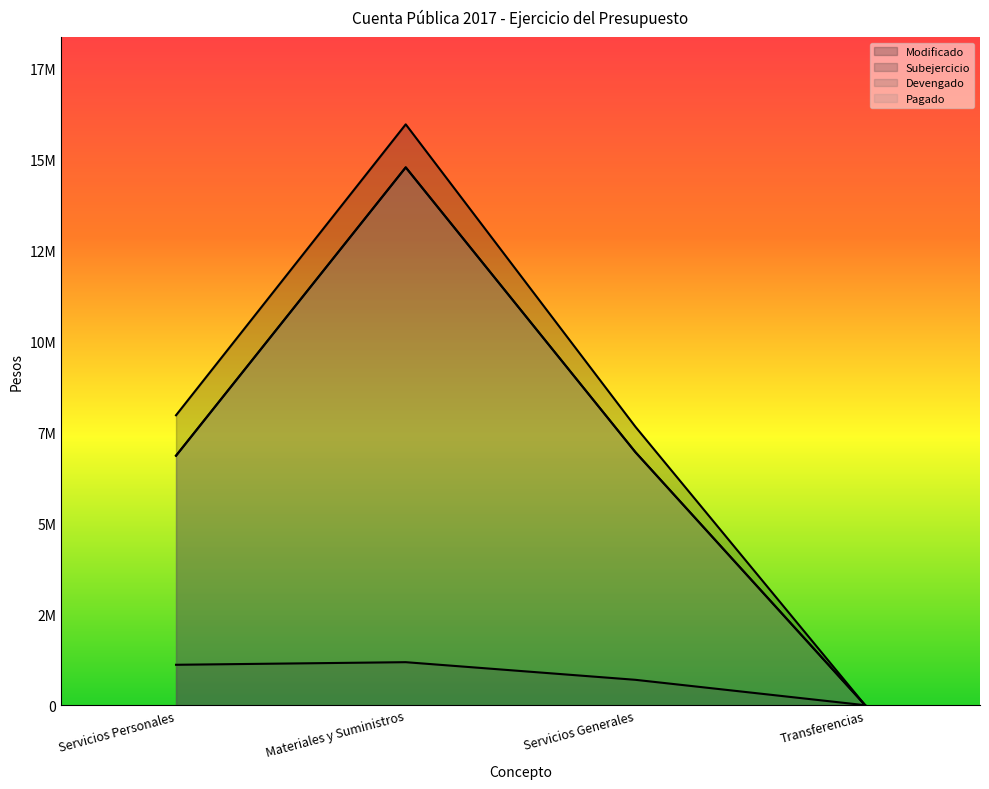

True or false: Subejercicio has more than 1 points higher than both neighbors.

False